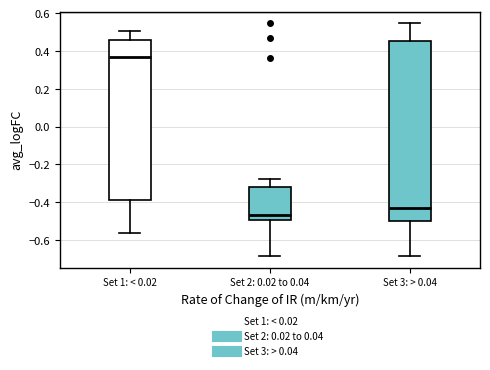

Reading left to right, transcribe this box plot: for each box, give where its median line is, the range the box spans, and where its two whiskers end, as read against the y-axis. The values are not printed on the chart, so give them approximately, as read against the axis.

Set 1: < 0.02: median 0.36, box -0.38 to 0.46, whiskers -0.56 to 0.50
Set 2: 0.02 to 0.04: median -0.48, box -0.50 to -0.32, whiskers -0.68 to -0.28
Set 3: > 0.04: median -0.44, box -0.50 to 0.46, whiskers -0.68 to 0.54